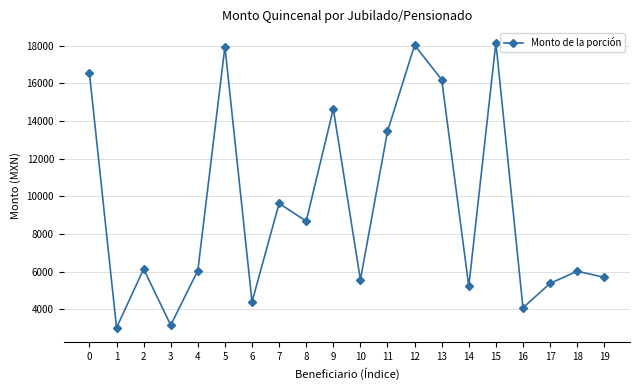

What is the average value?

9403.4